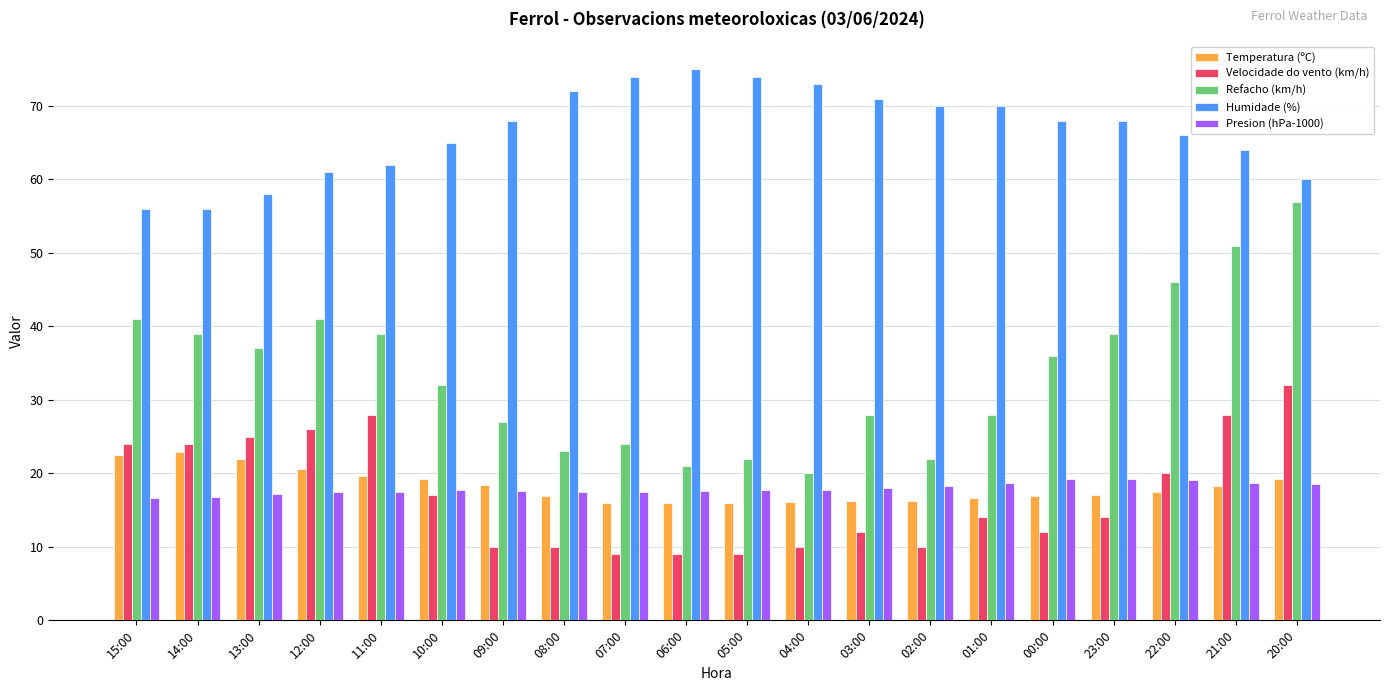

Does the chart contain stacked bars?

No